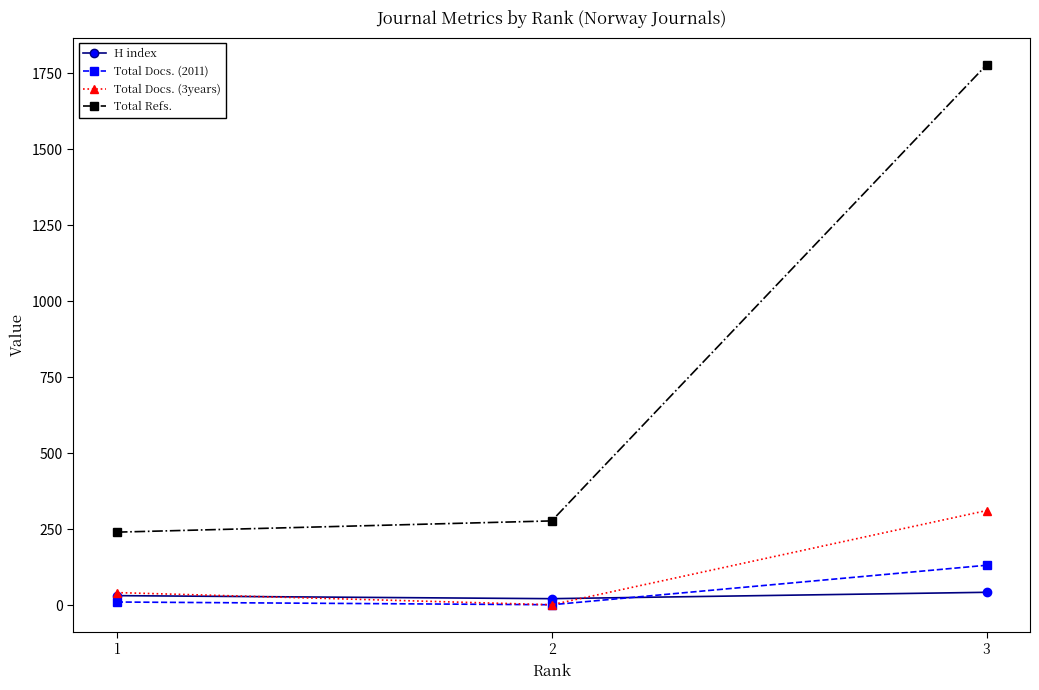

Reading left to right, extract all data points from this chart.

H index: 1=31	2=21	3=42
Total Docs. (2011): 1=10	2=1	3=131
Total Docs. (3years): 1=41	2=1	3=311
Total Refs.: 1=240	2=277	3=1778